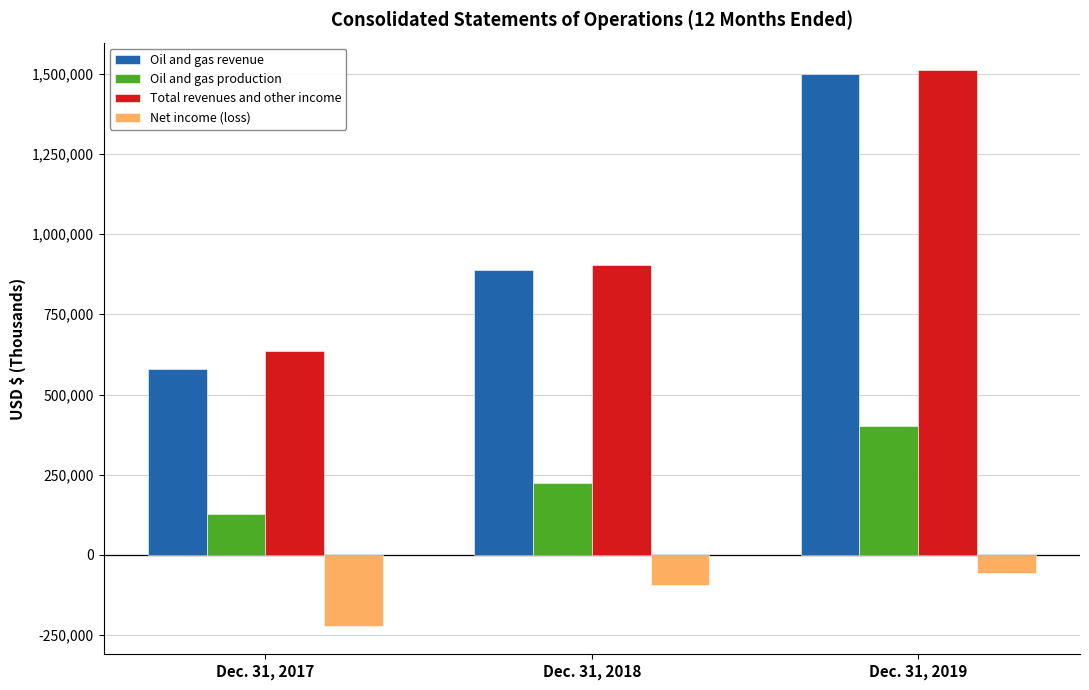

Count the number of categories in the chart.

3